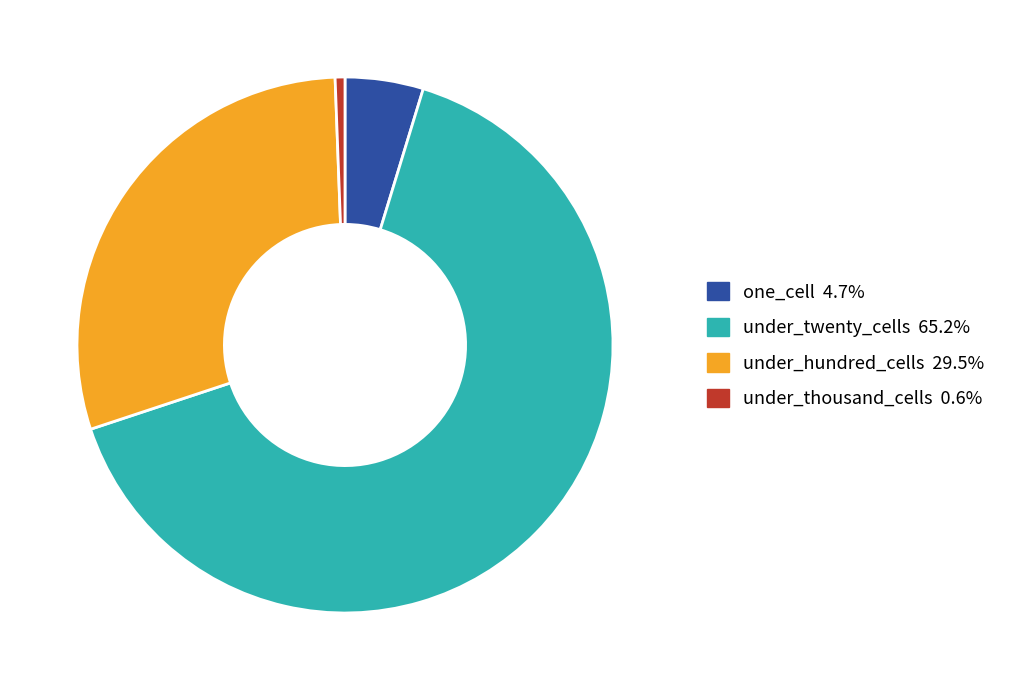

Does any single category account for the majority?

Yes